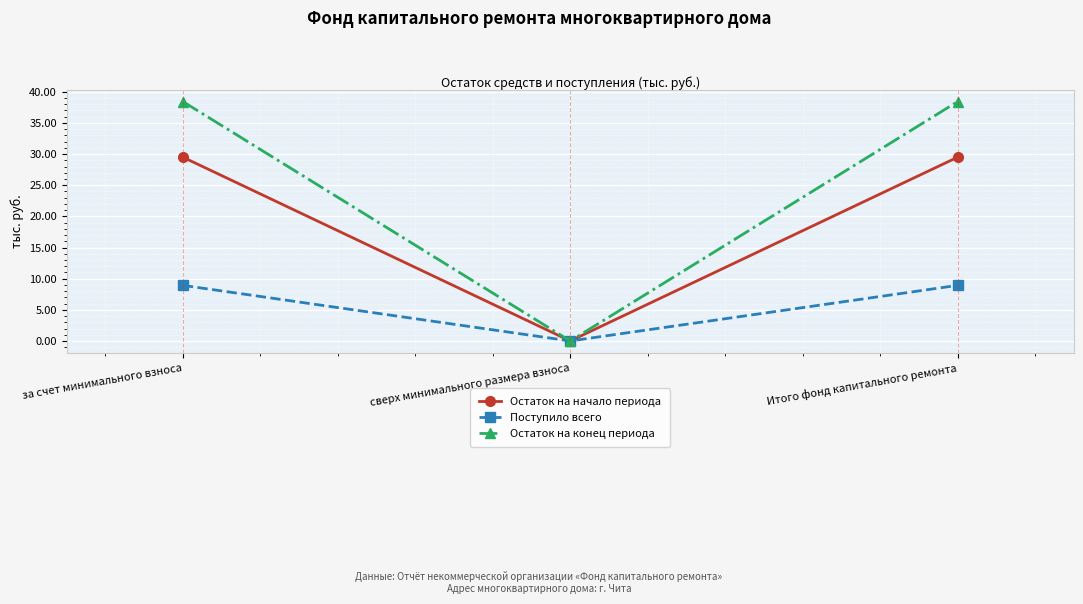

The value of Поступило всего at сверх минимального размера взноса is 5.8. True or false?

False